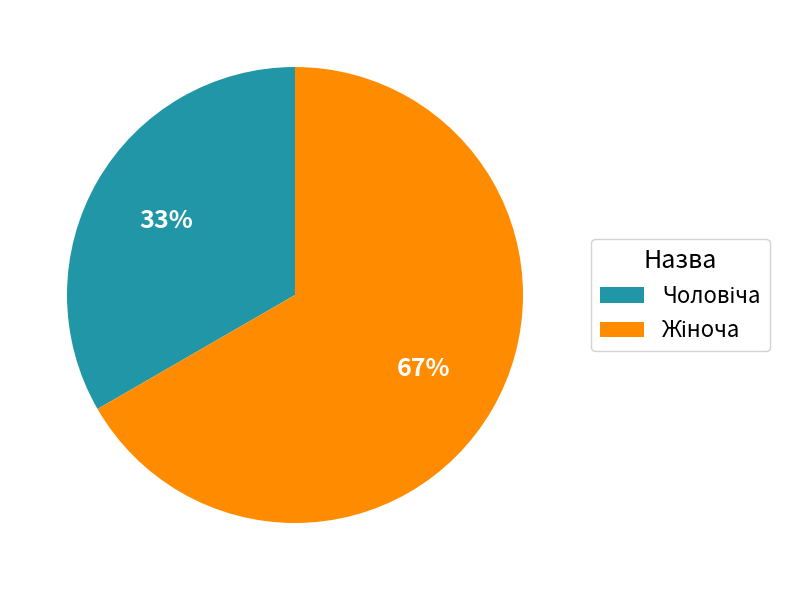

To the nearest percent, what is the average slice percentage?

50%